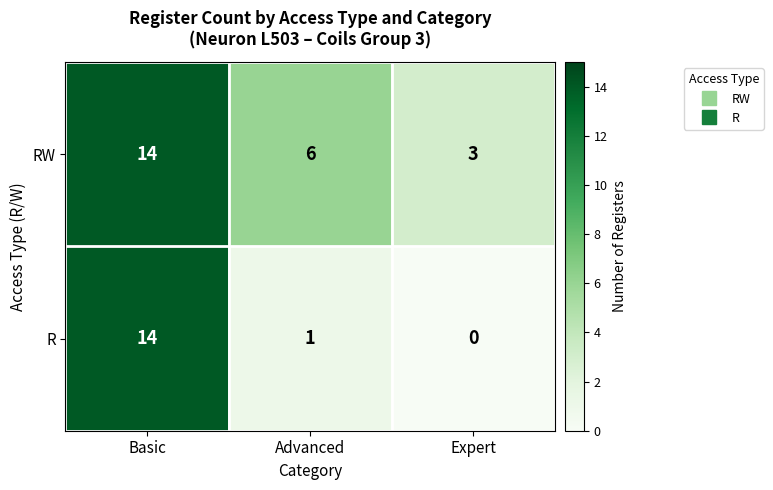

Reading right to left, what are all the values shown in this chart?

RW: Expert=3	Advanced=6	Basic=14
R: Expert=0	Advanced=1	Basic=14